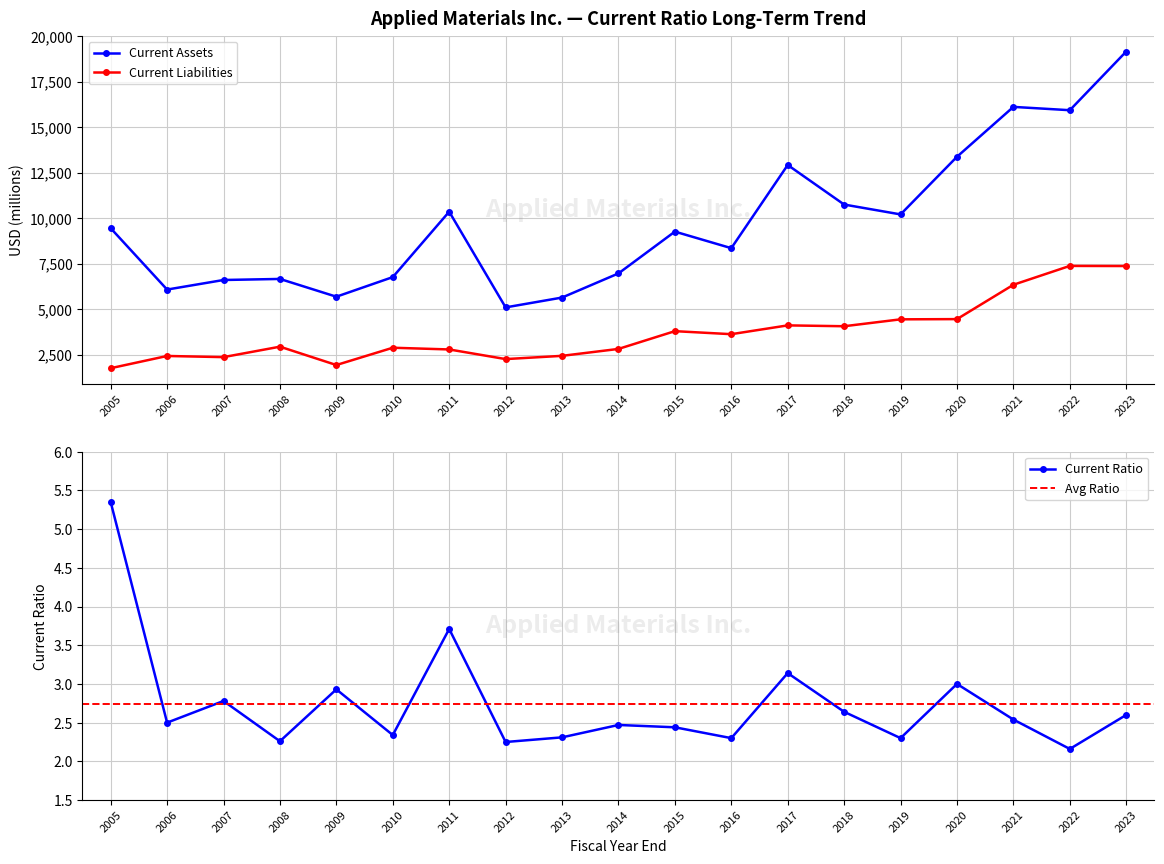

What is the maximum value shown in the chart?

19147.0